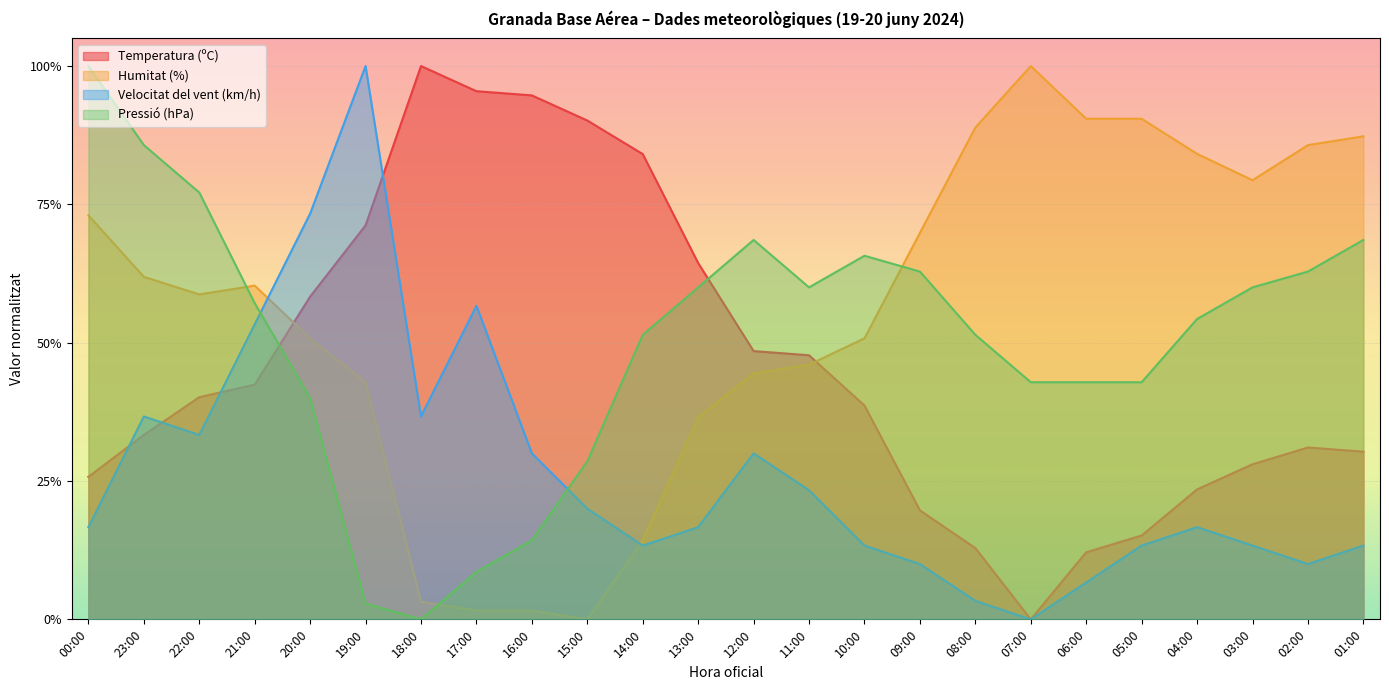

What is the sum of all Velocitat del vent (km/h) values?

6.4